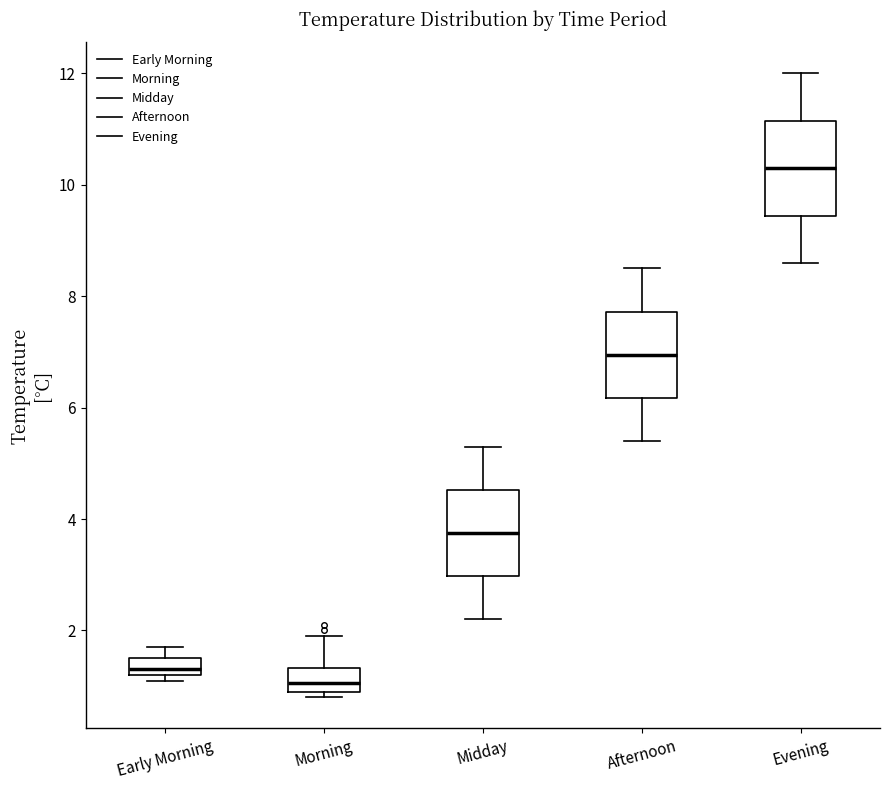

Reading left to right, read every box against the y-axis: the position of its median line, the range the box covers, and the ends of its whiskers. The values are not printed on the chart, so give them approximately, as read against the axis.

Early Morning: median 1.4, box 1.2 to 1.6, whiskers 1.2 (just below the box's lower edge) to 1.8
Morning: median 1.0 (inside the box), box 1.0 to 1.4, whiskers 0.8 to 2.0
Midday: median 3.8, box 3.0 to 4.6, whiskers 2.2 to 5.4
Afternoon: median 7.0, box 6.2 to 7.8, whiskers 5.4 to 8.6
Evening: median 10.4, box 9.4 to 11.2, whiskers 8.6 to 12.0